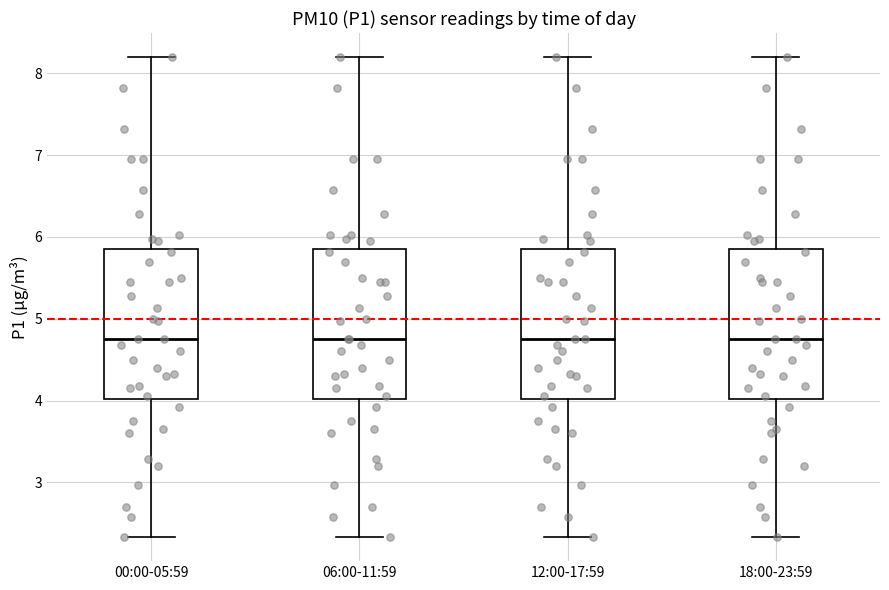

Where does the median line of the box for 06:00-11:59 sit on the y-axis? The values are not printed on the chart, so give them approximately, as read against the axis.

4.8